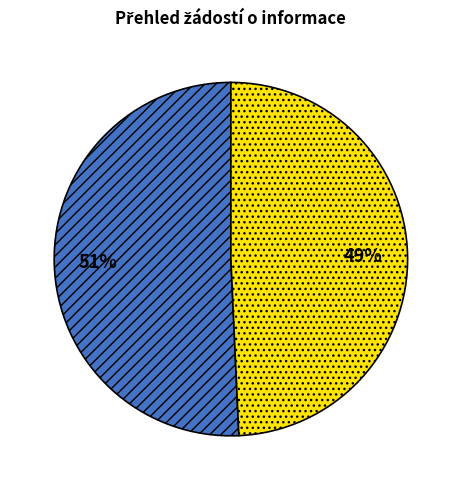

How many segments does this pie chart have?

2